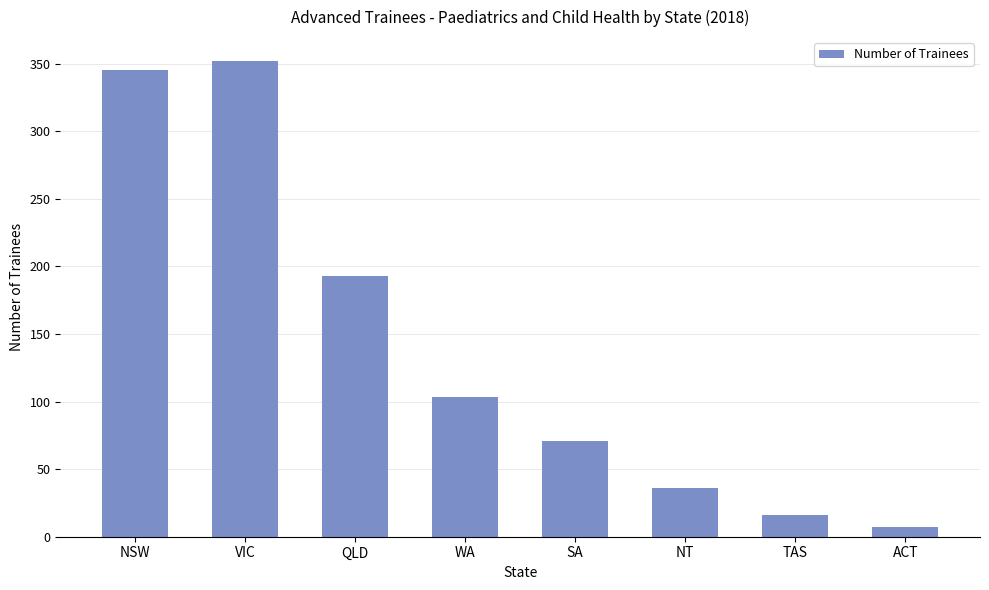

Which label corresponds to the largest value in the chart?

VIC